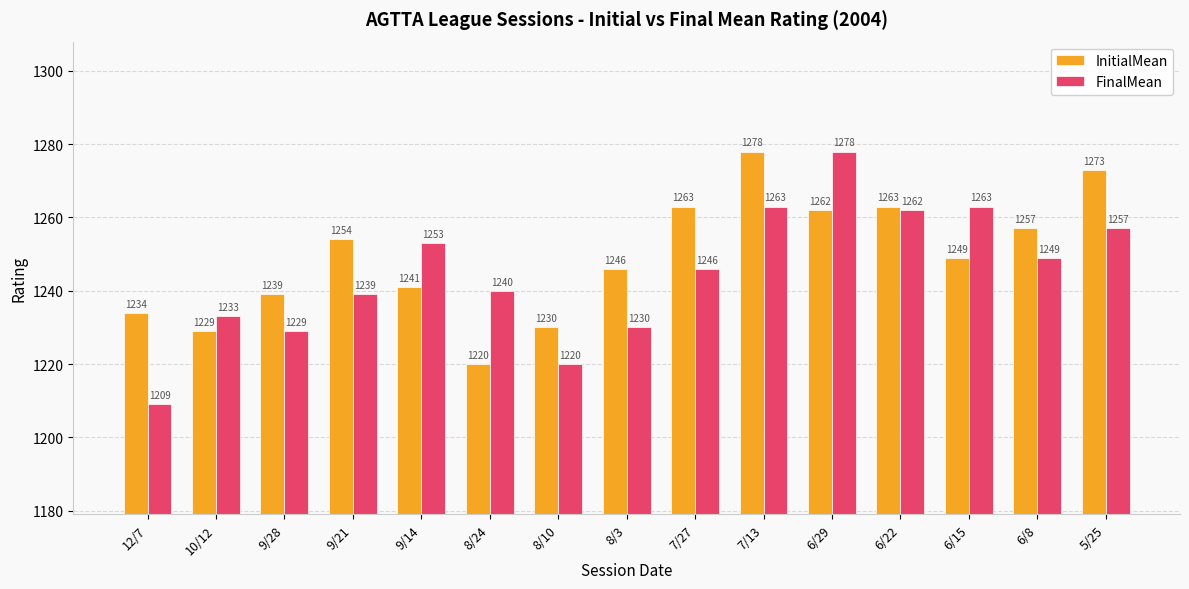

Rank the series at 6/15 from lowest to highest value.

InitialMean, FinalMean